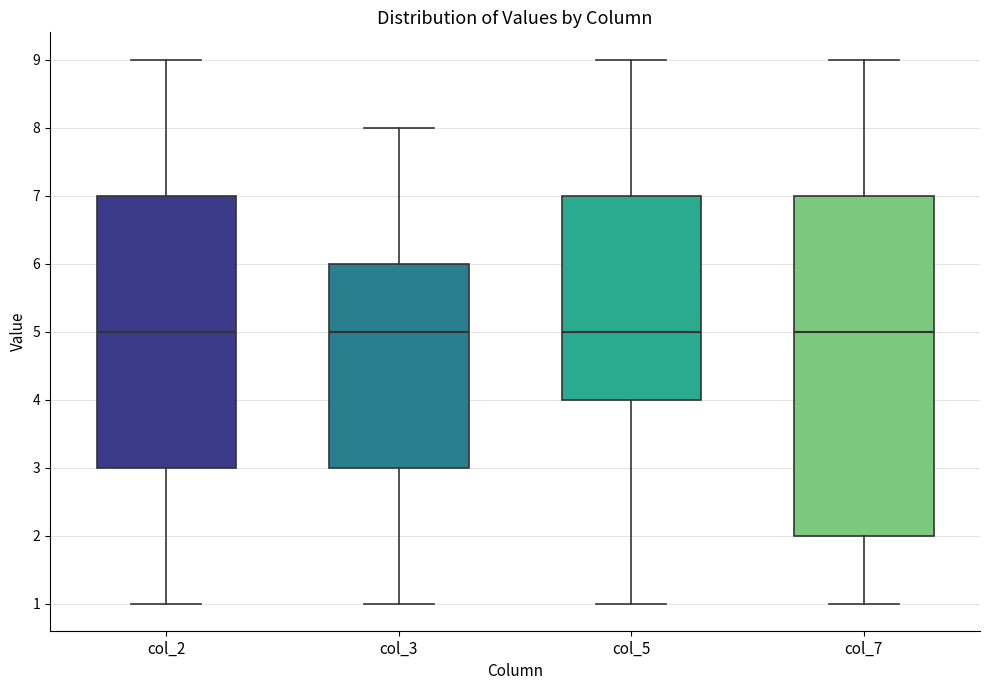

Comparing the boxes themselves (not the whiskers), which one is the tallest?

col_7